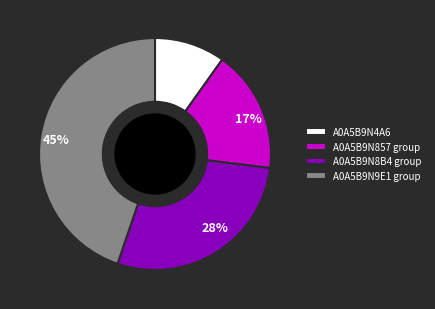

How many segments does this pie chart have?

4